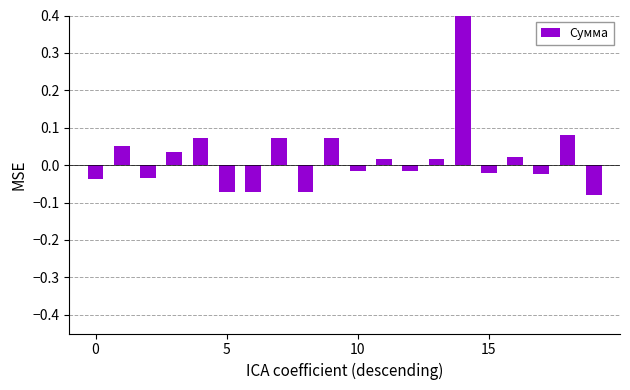

At which category does the chart reach its peak across all series?

14